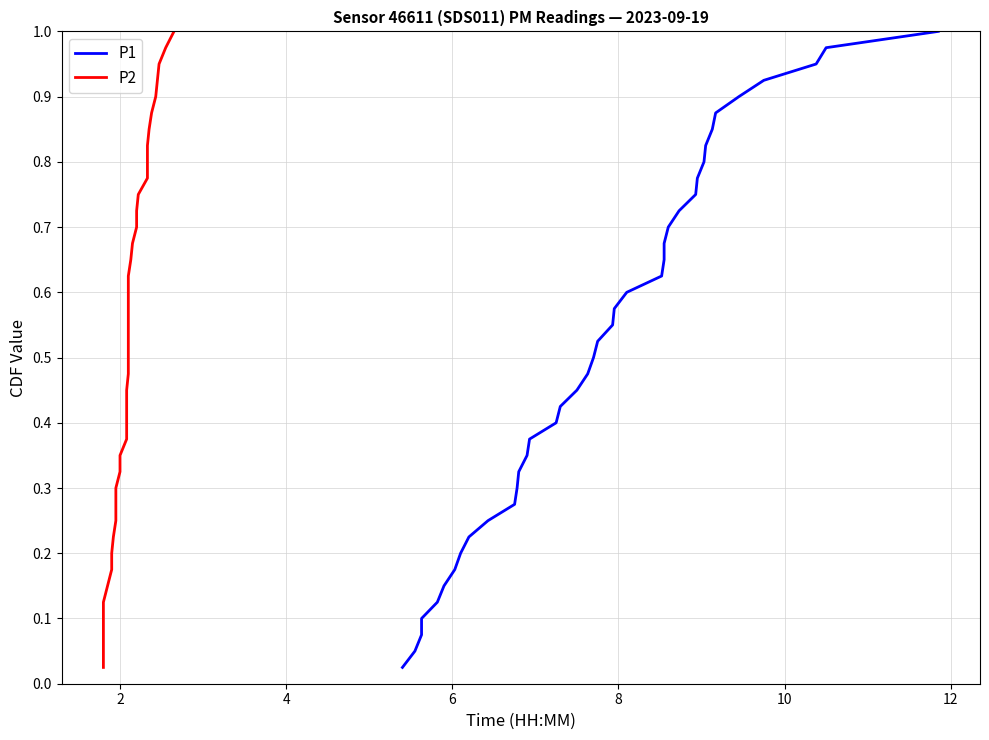

What is the difference between the second highest and minimum values in the P2 series?

0.9